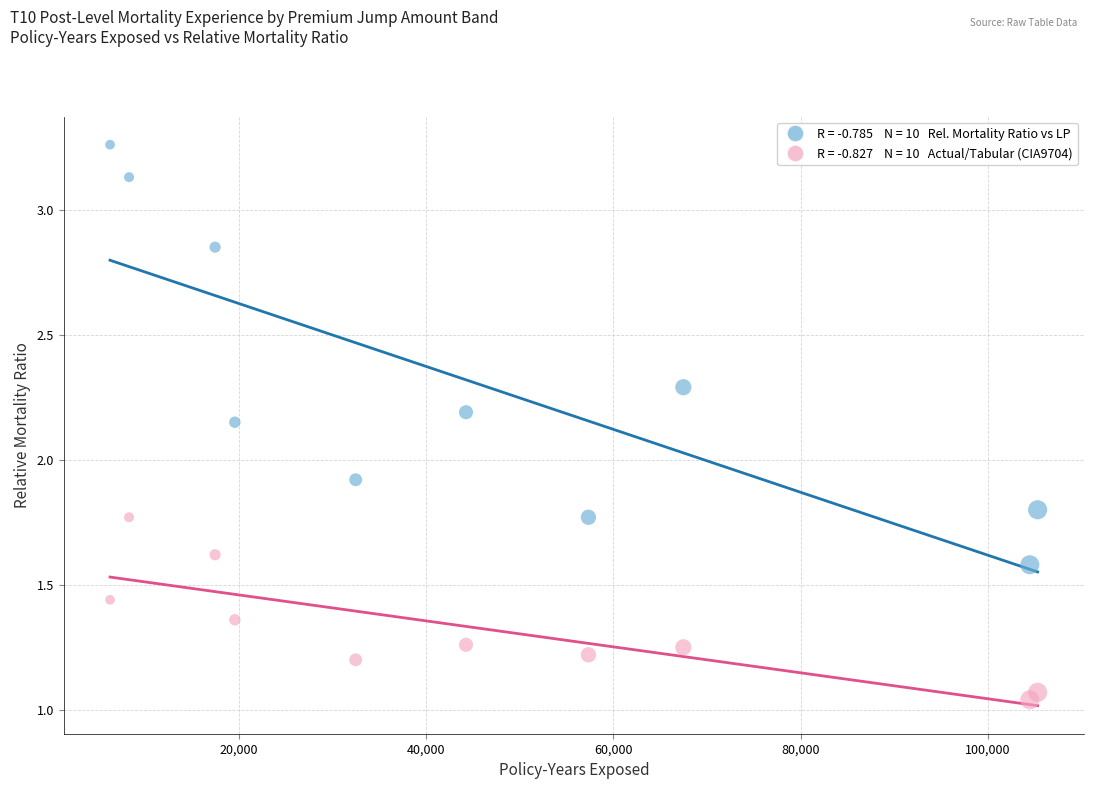

Across all data points, what is the range of X values (max minus min)?

99025.0